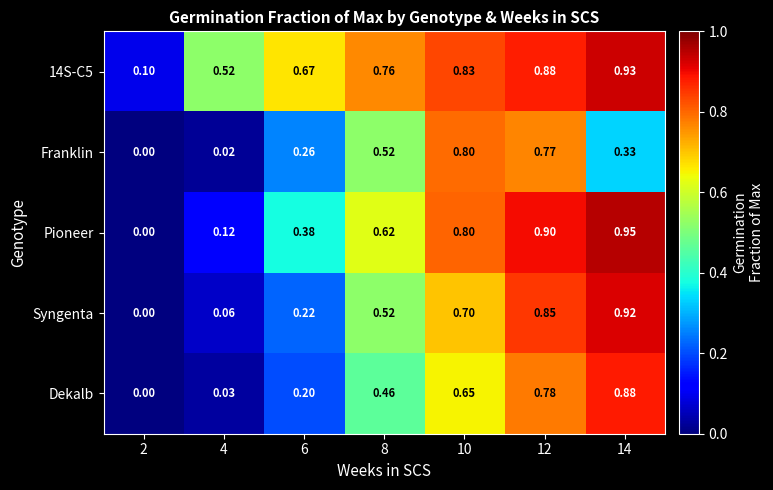

Which series has the largest range (max minus min)?

Pioneer